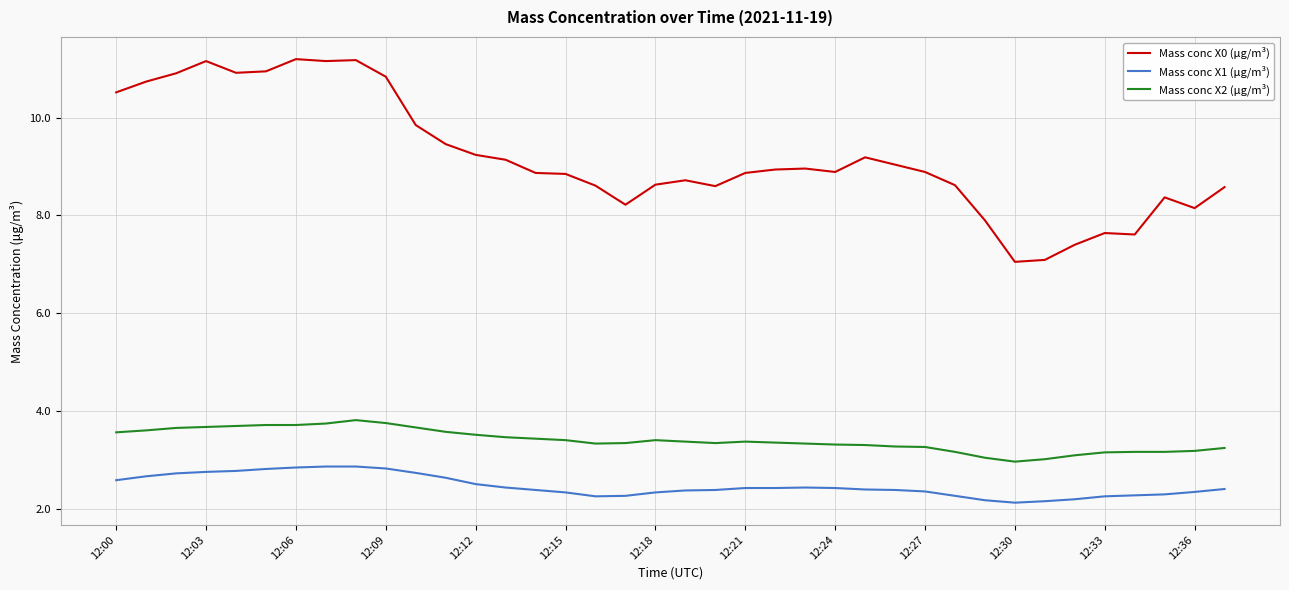

Which series has the largest total across all categories?

Mass conc X0 (μg/m³)